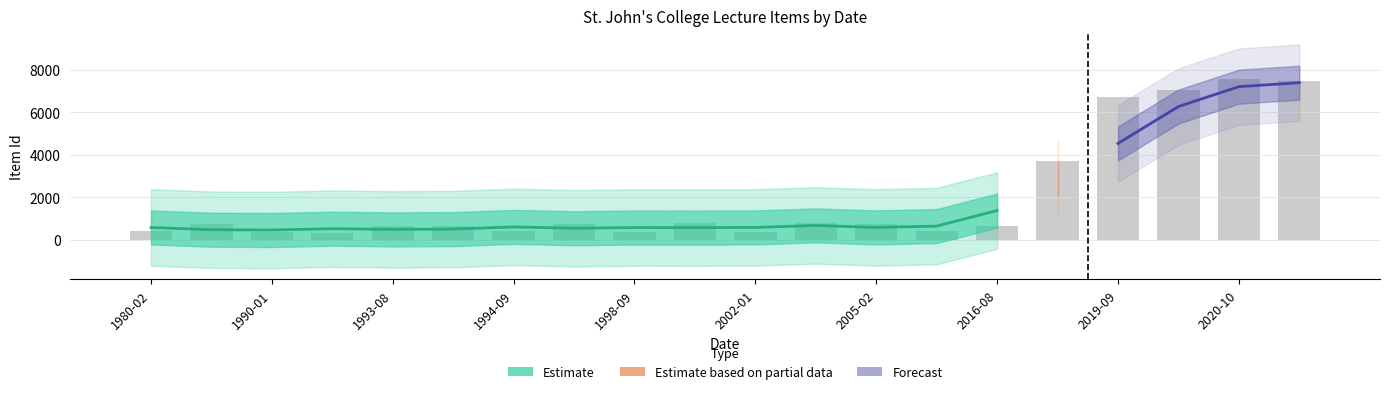

At which category does the chart reach its peak across all series?

2020-10-21